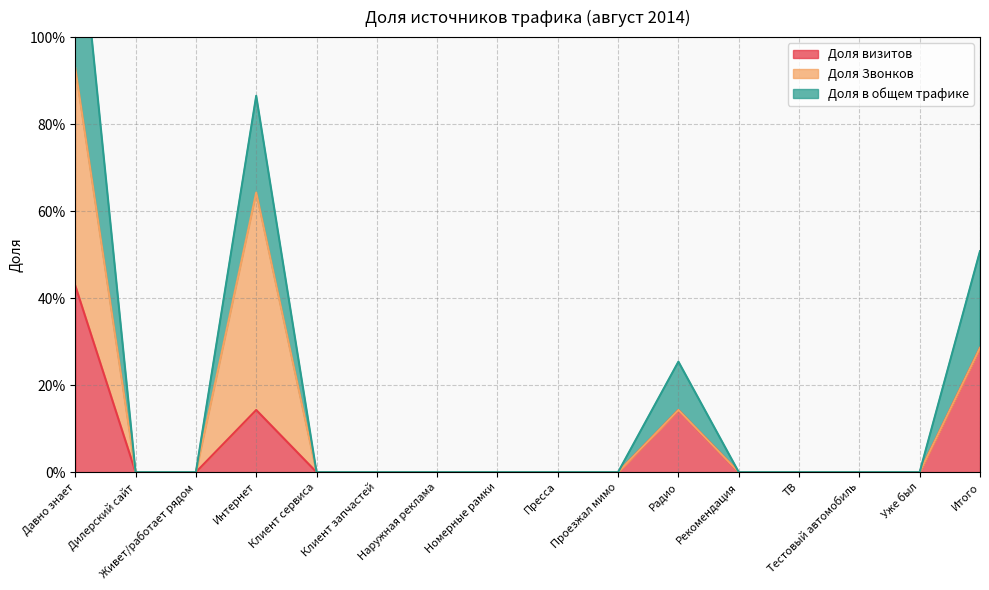

Where is Доля в общем трафике nearest to the value 0?

Дилерский сайт